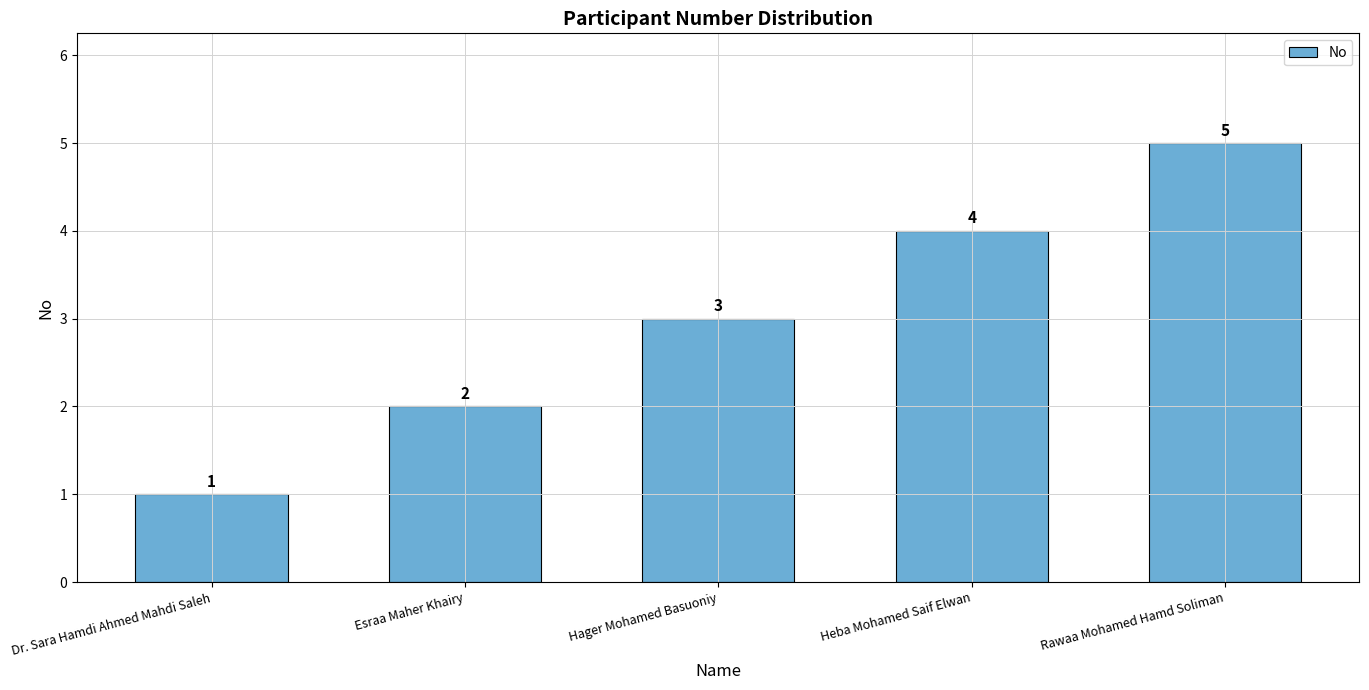

Which category has the lowest value across all series?

Dr. Sara Hamdi Ahmed Mahdi Saleh